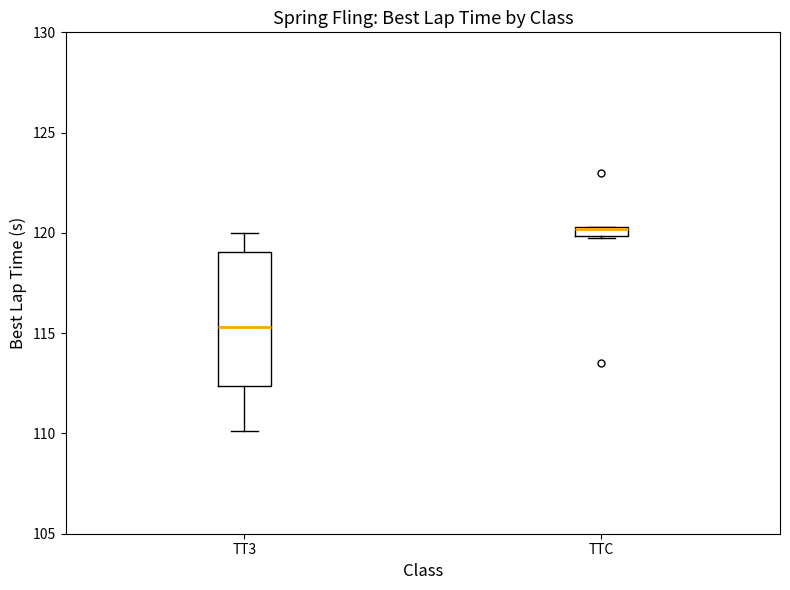

Where is the upper edge of the box for TT3 on the y-axis? The values are not printed on the chart, so give them approximately, as read against the axis.

119.0